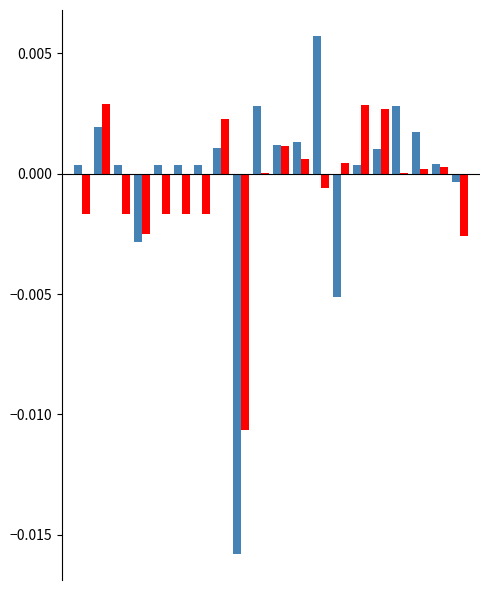

How many distinct data groups are displayed?

2